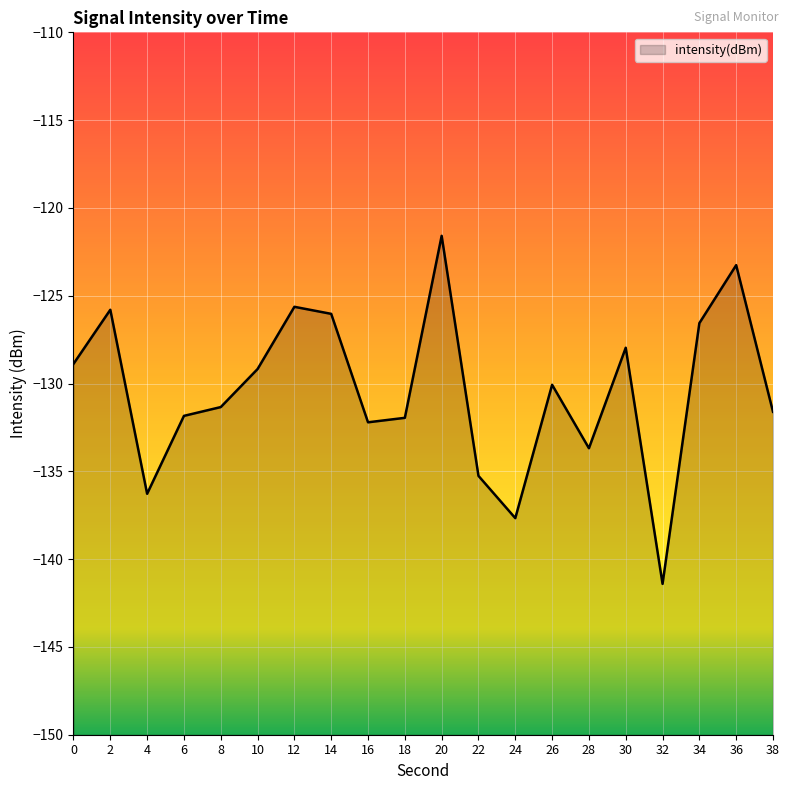

Rank the categories by value from highest to lowest.

20, 36, 12, 2, 14, 34, 30, 0, 10, 26, 8, 38, 6, 18, 16, 28, 22, 4, 24, 32